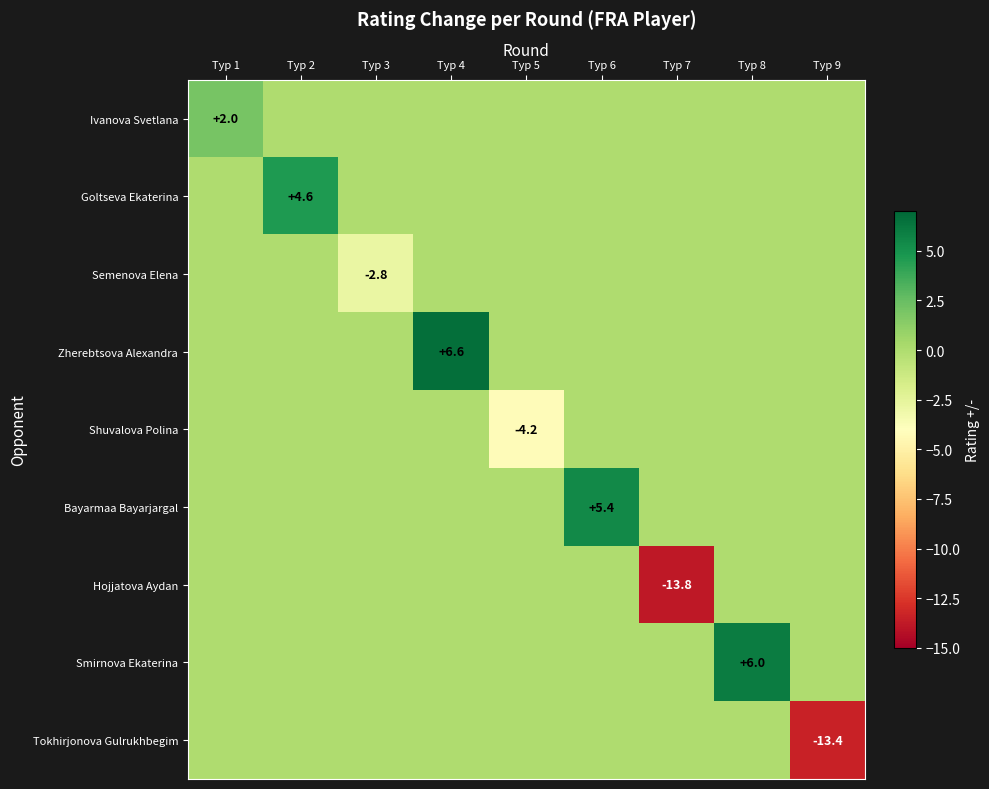

Which label corresponds to the smallest value in the chart?

Тур 7